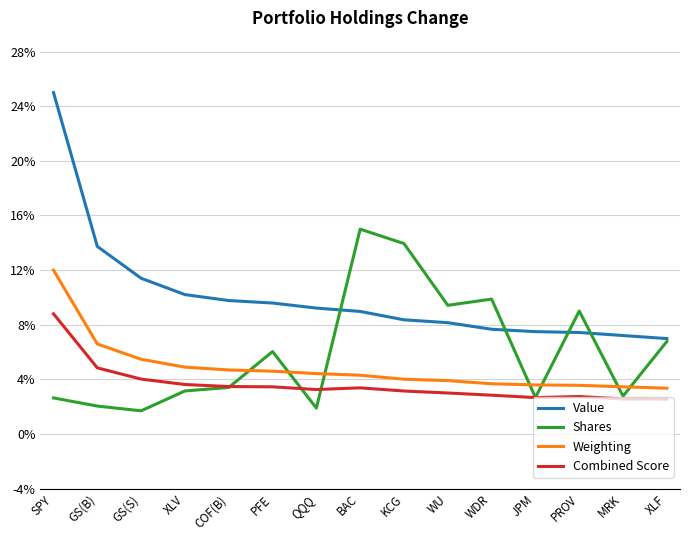

The Shares series shows 13.9 at KCG. True or false?

True